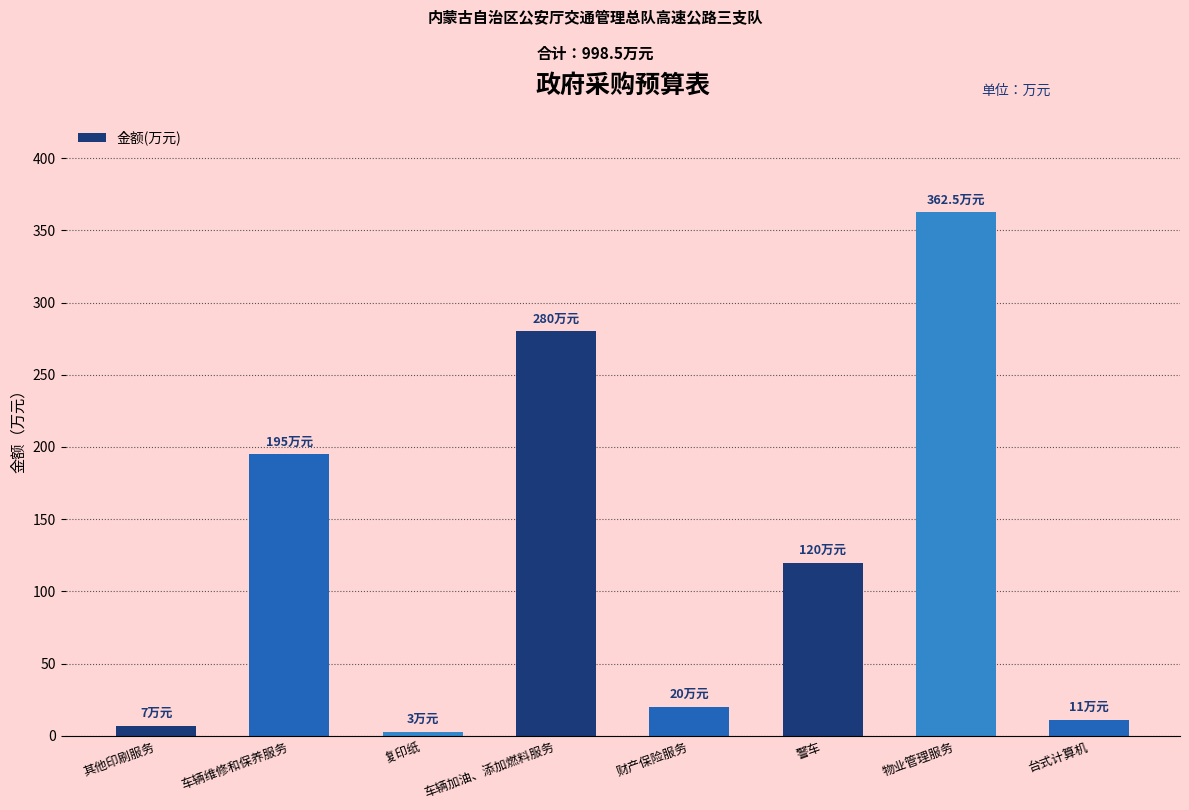

List the labels in order of value, smallest first.

复印纸, 其他印刷服务, 台式计算机, 财产保险服务, 警车, 车辆维修和保养服务, 车辆加油、添加燃料服务, 物业管理服务